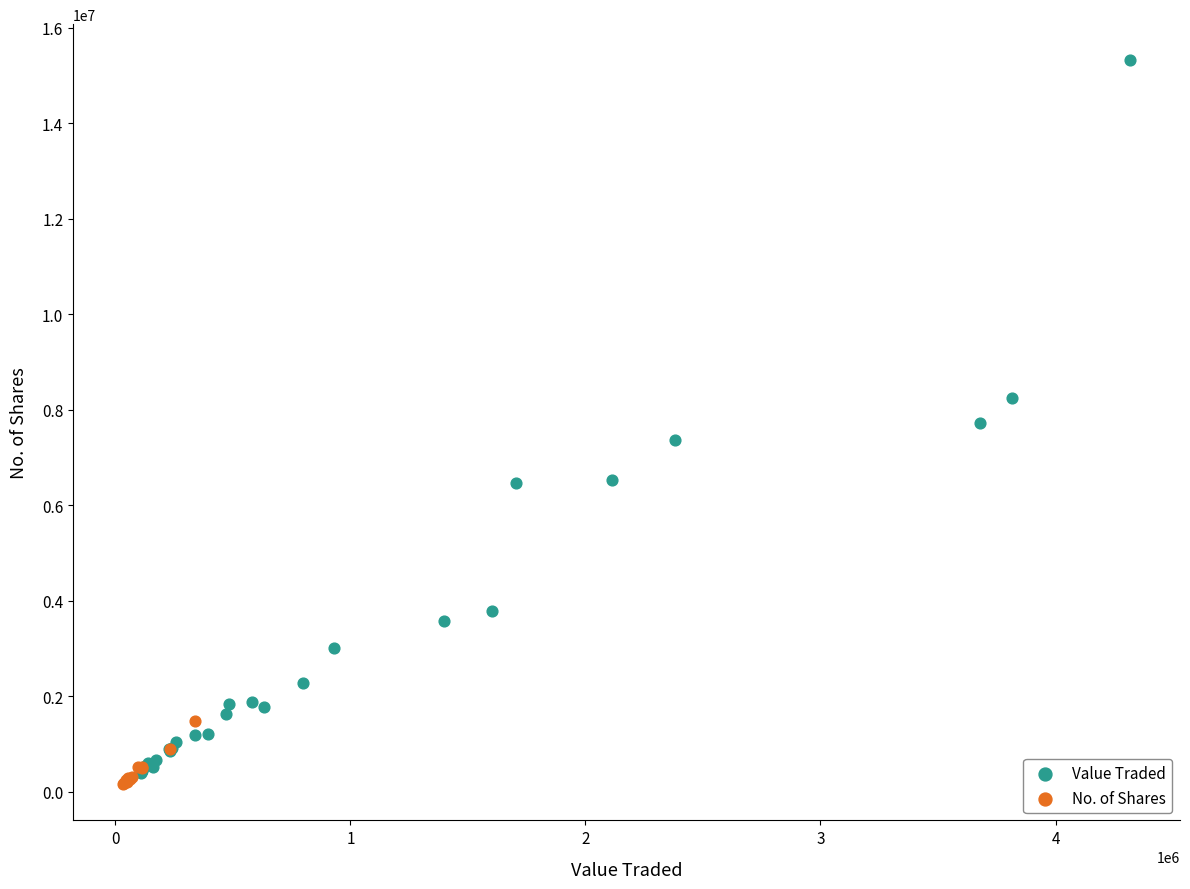

Which series reaches the minimum Y coordinate?

No. of Shares